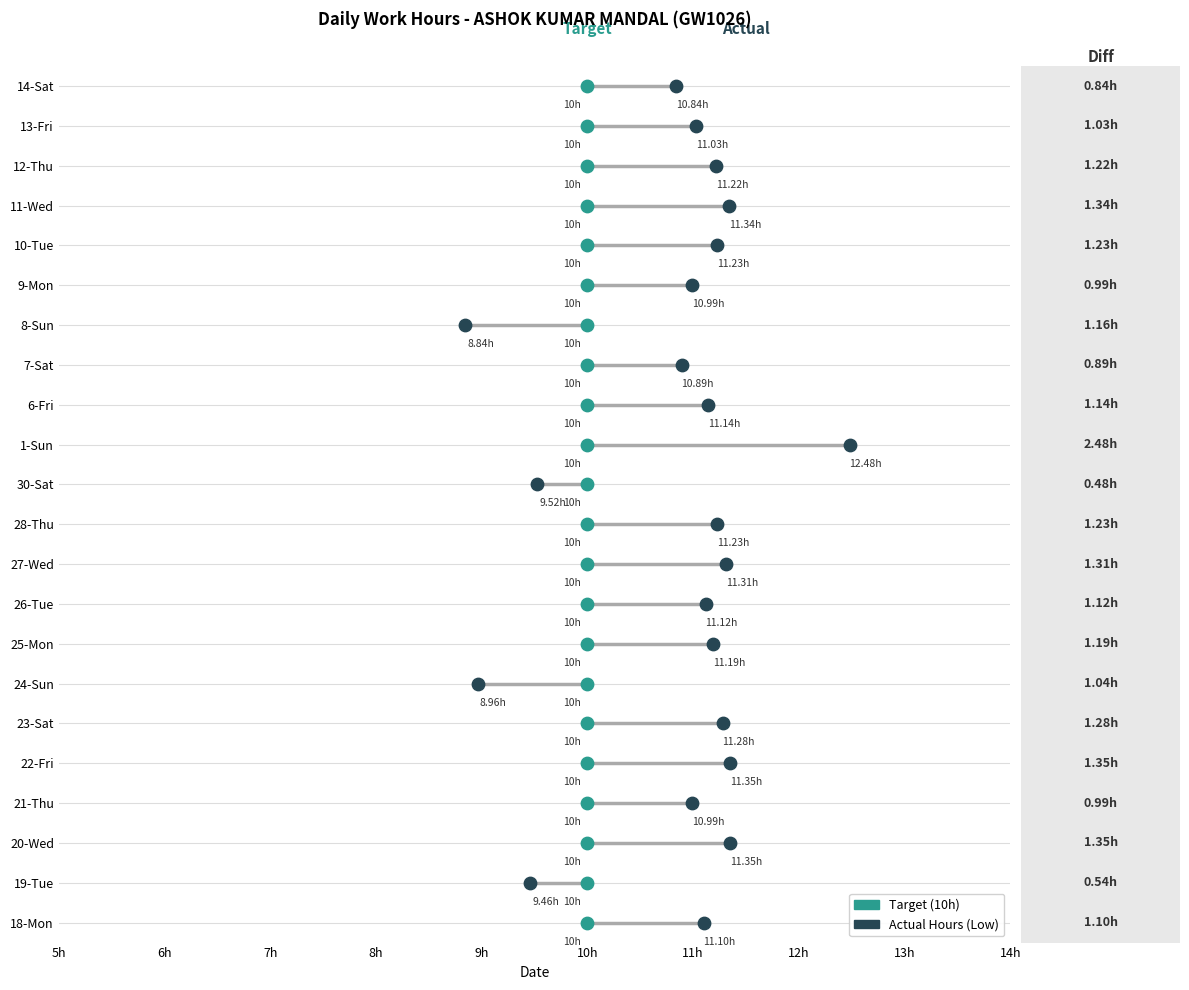

At how many categories does at least one series exceed 7?

22